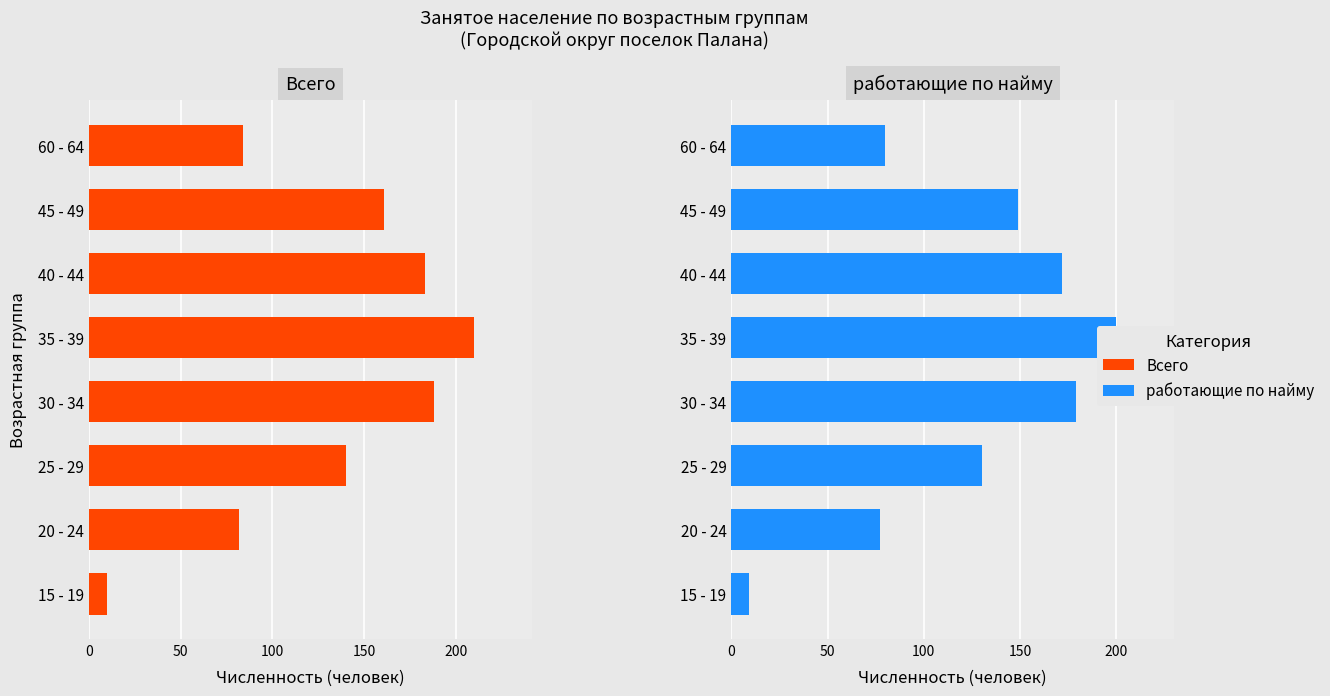

How many groups of bars are there?

8